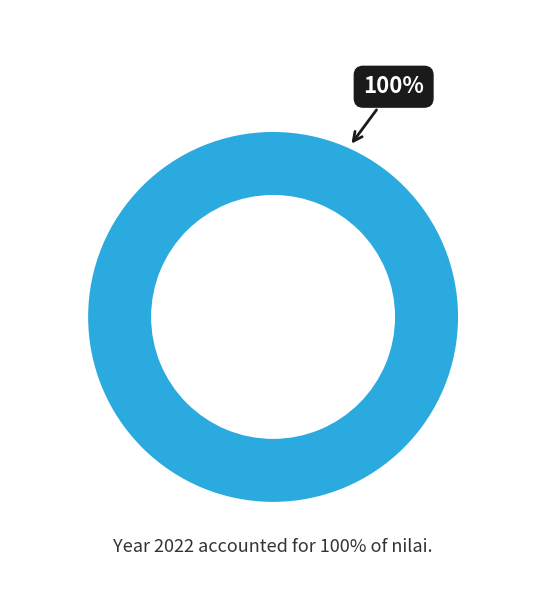

To the nearest percent, what percentage of the pie is 2022?

100%